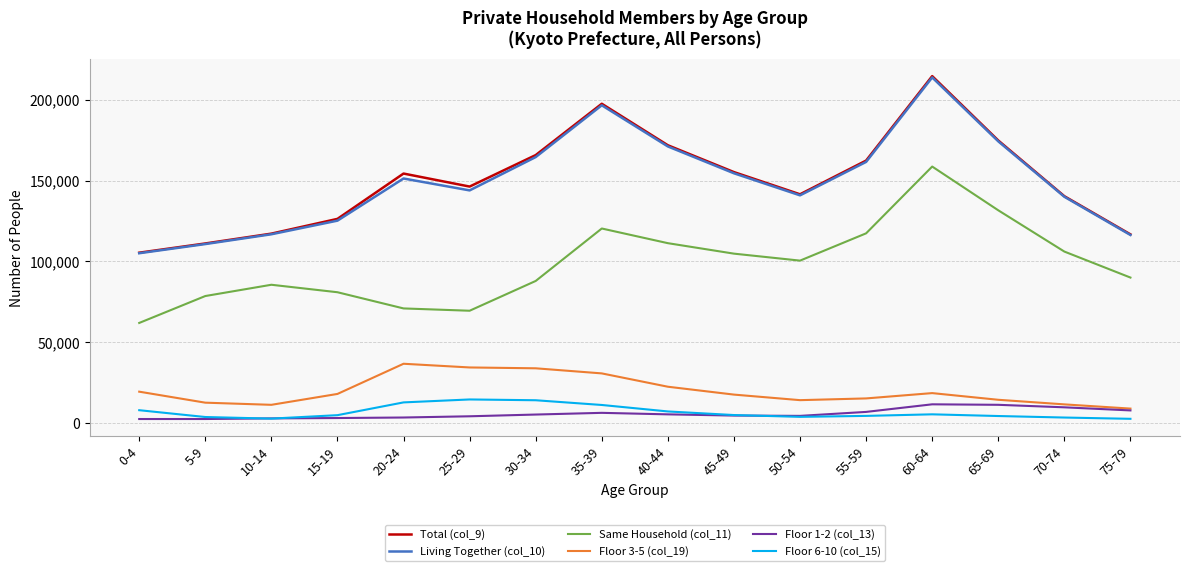

What position from the left is 25-29?

6